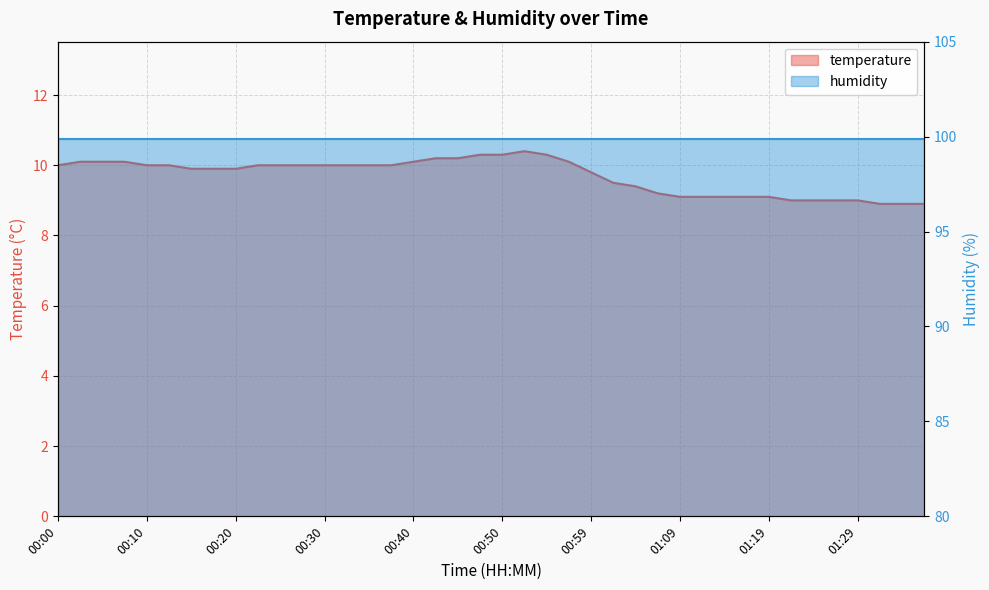

What is the smallest value displayed?

8.9